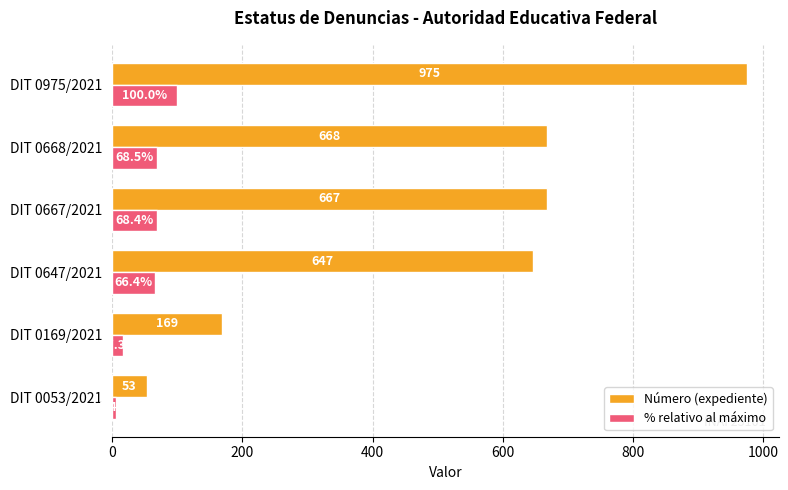

At which category does the chart reach its peak across all series?

DIT 0975/2021